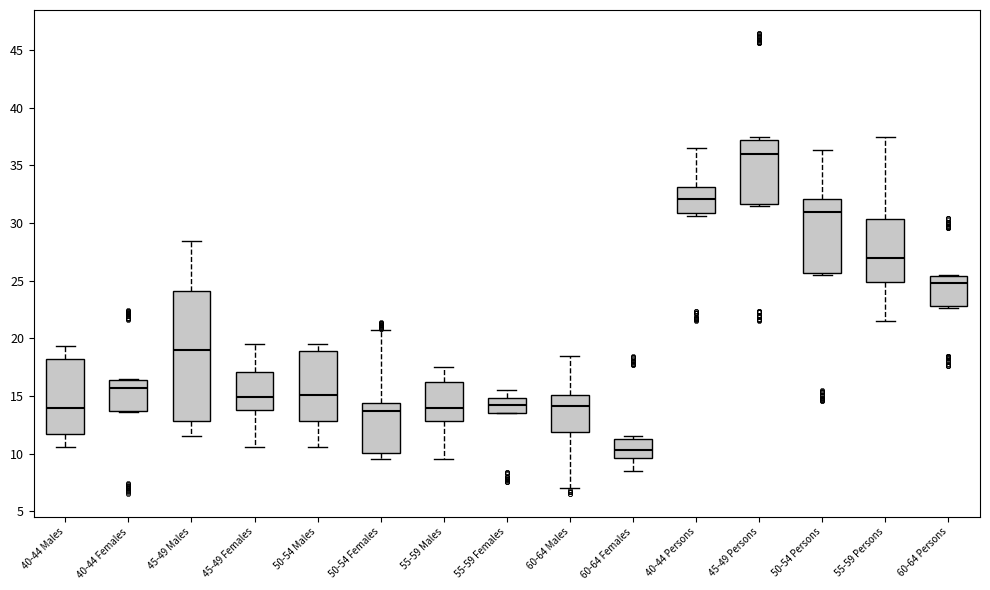

Comparing the boxes themselves (not the whiskers), which one is the tallest?

45-49 Males